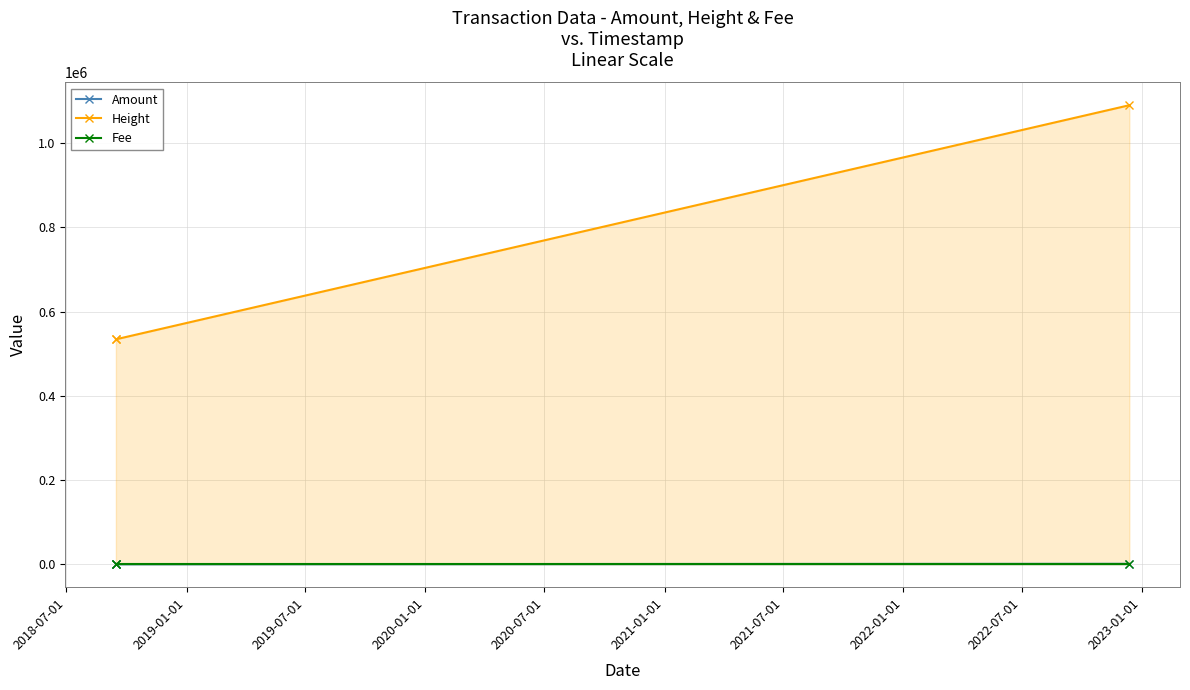

What are all the series names shown in the legend?

Amount, Height, Fee